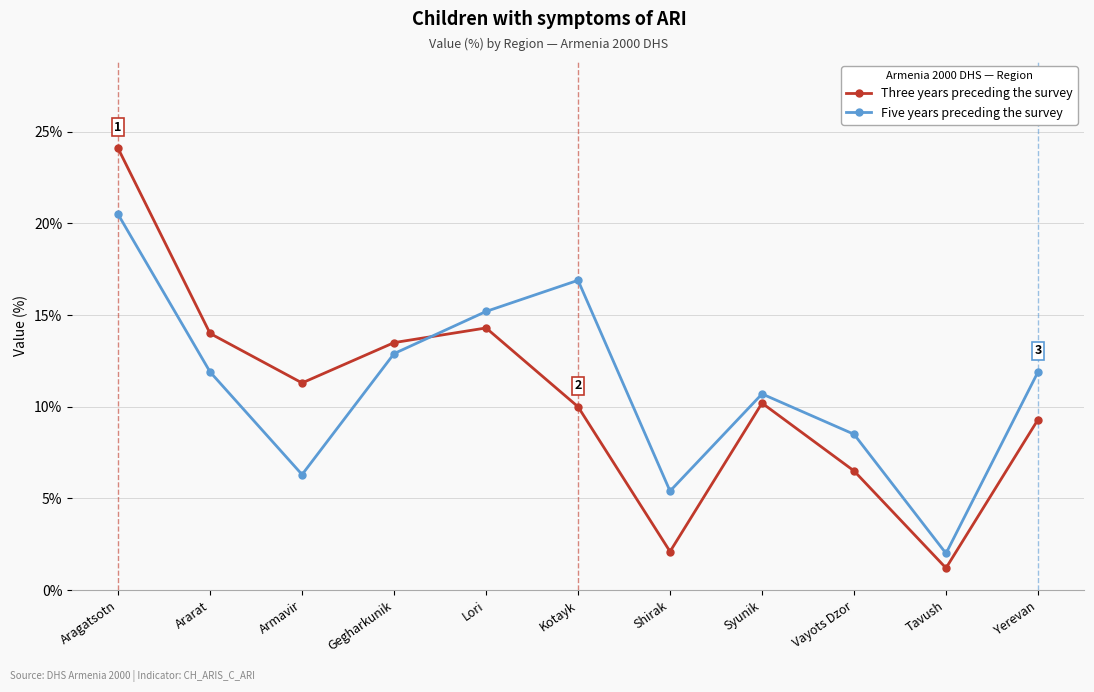

At which category does Five years preceding the survey reach its first local peak?

Kotayk